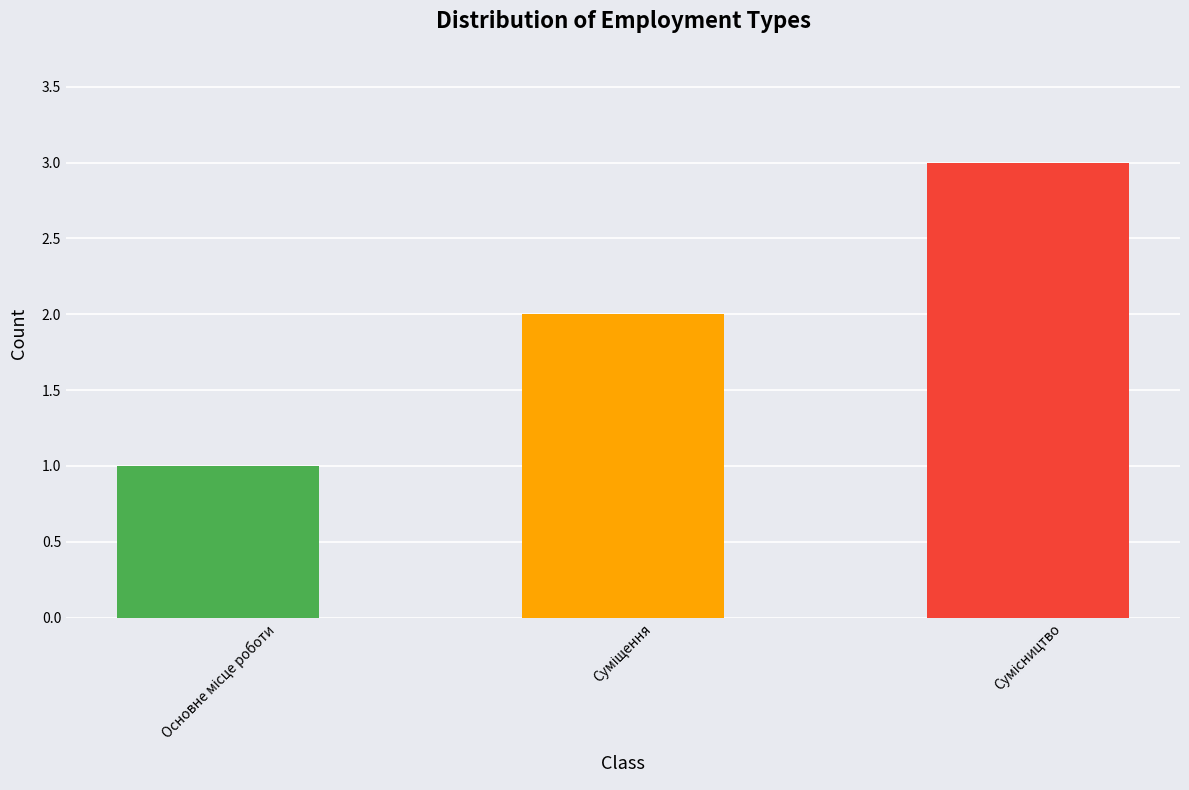

What is the greatest value displayed?

3